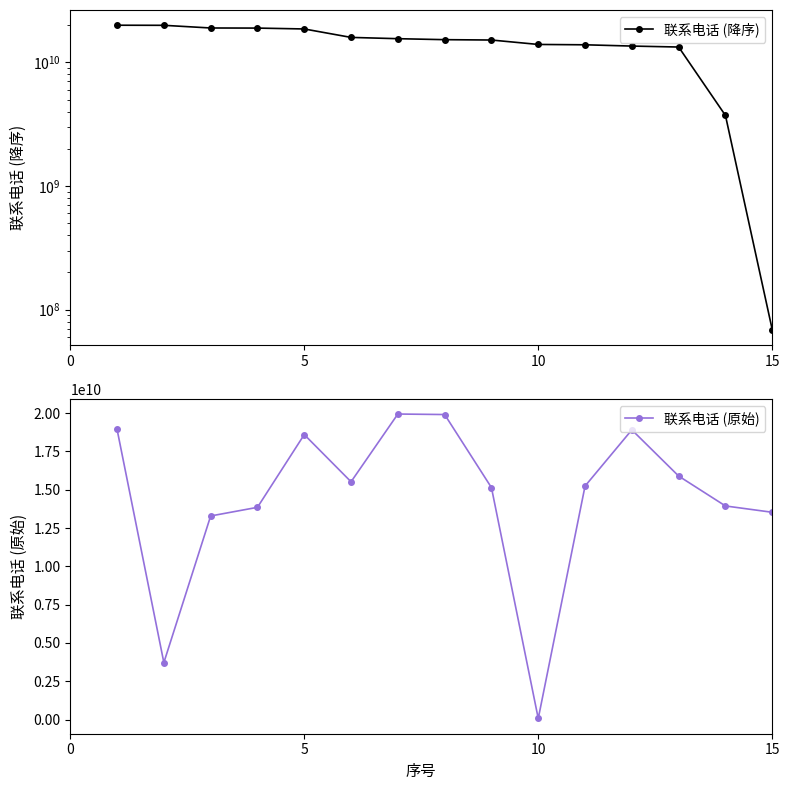

How many values in the 联系电话 (原始) series exceed 15237134560?

7